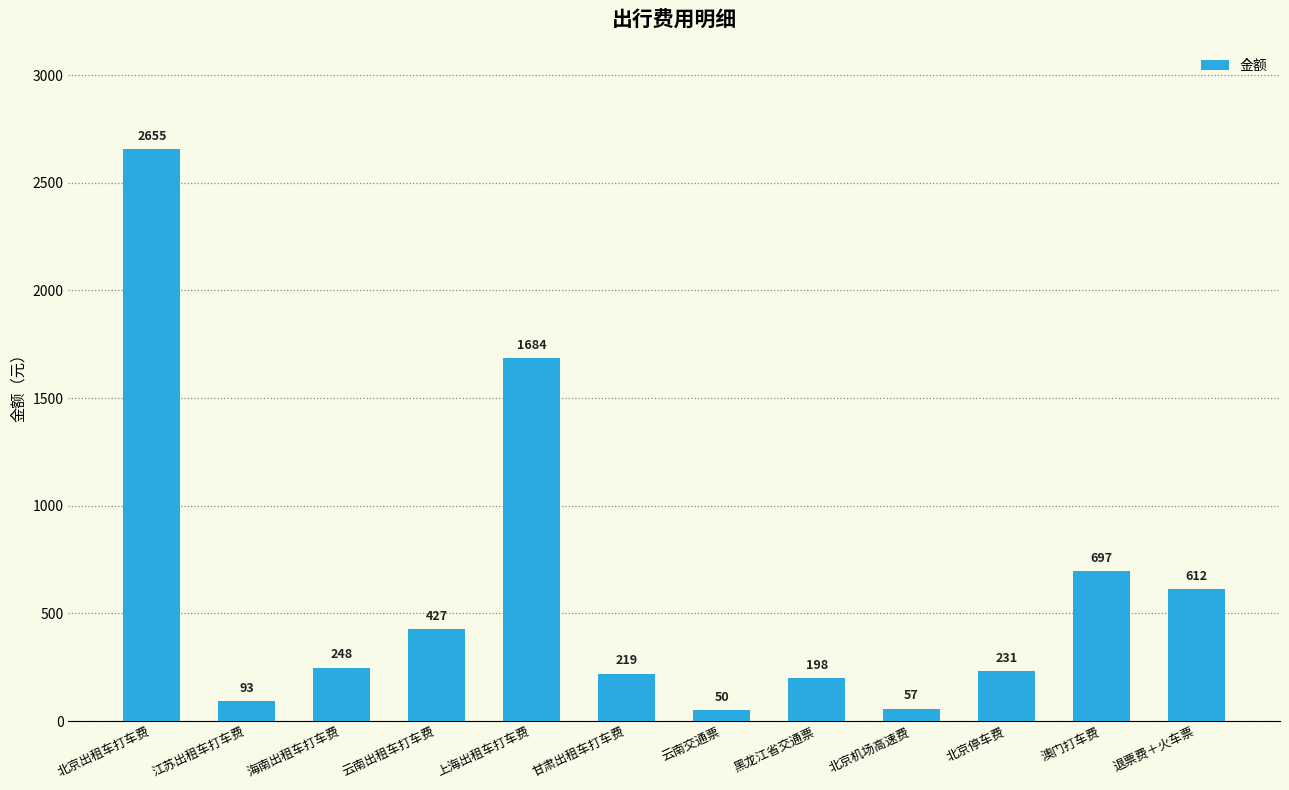

Count the number of data series in this chart.

1